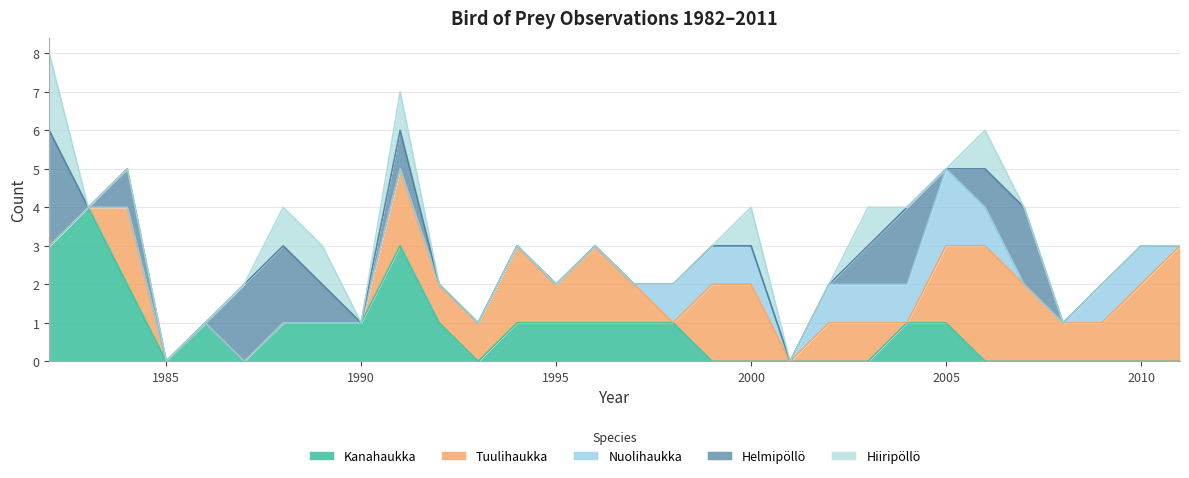

What is the difference between the highest and lowest values at 1987?

2